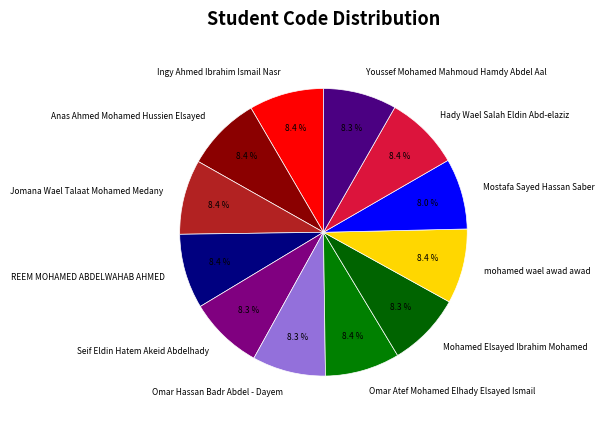

What portion of the pie excludes Mostafa Sayed Hassan Saber?

92.0%